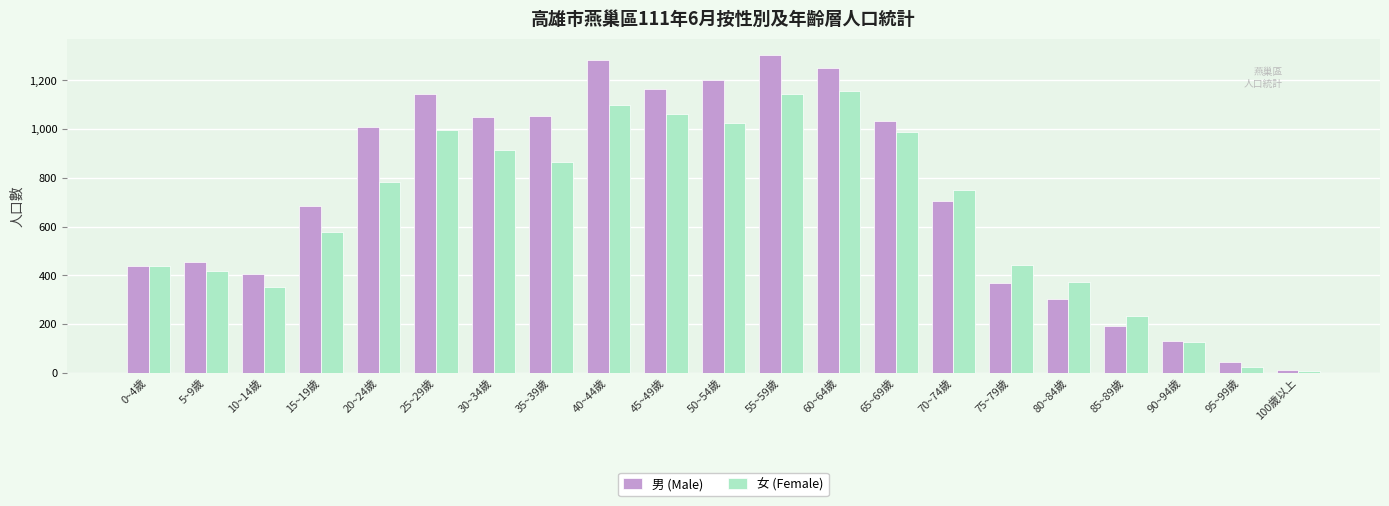

What is the average value of the 女 (Female) series?

656